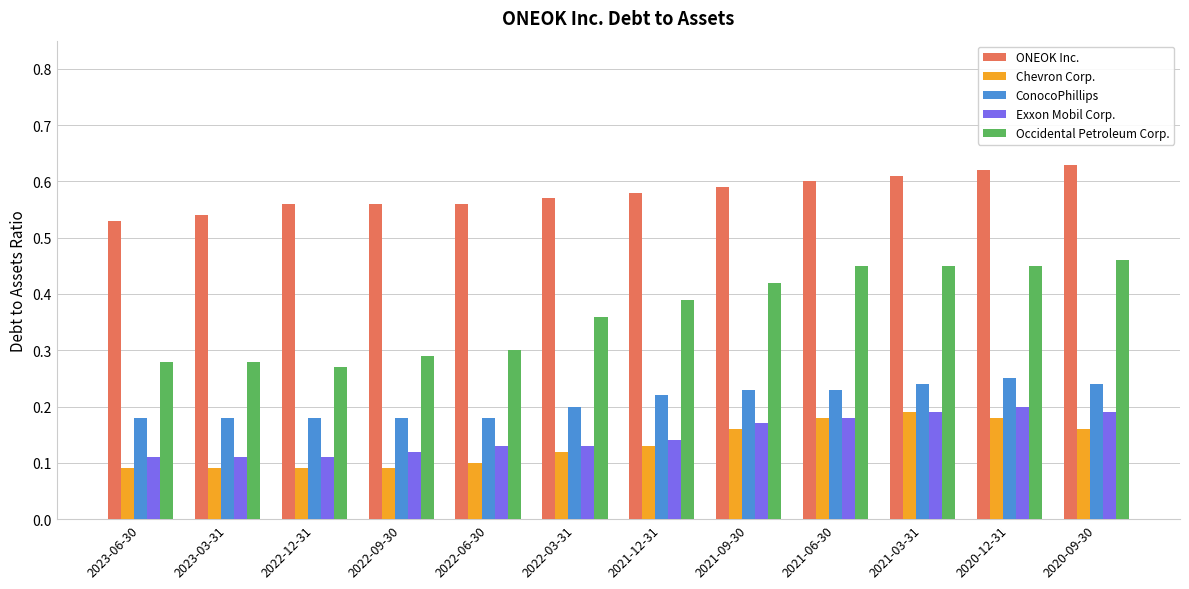

Which series has the largest total across all categories?

ONEOK Inc.